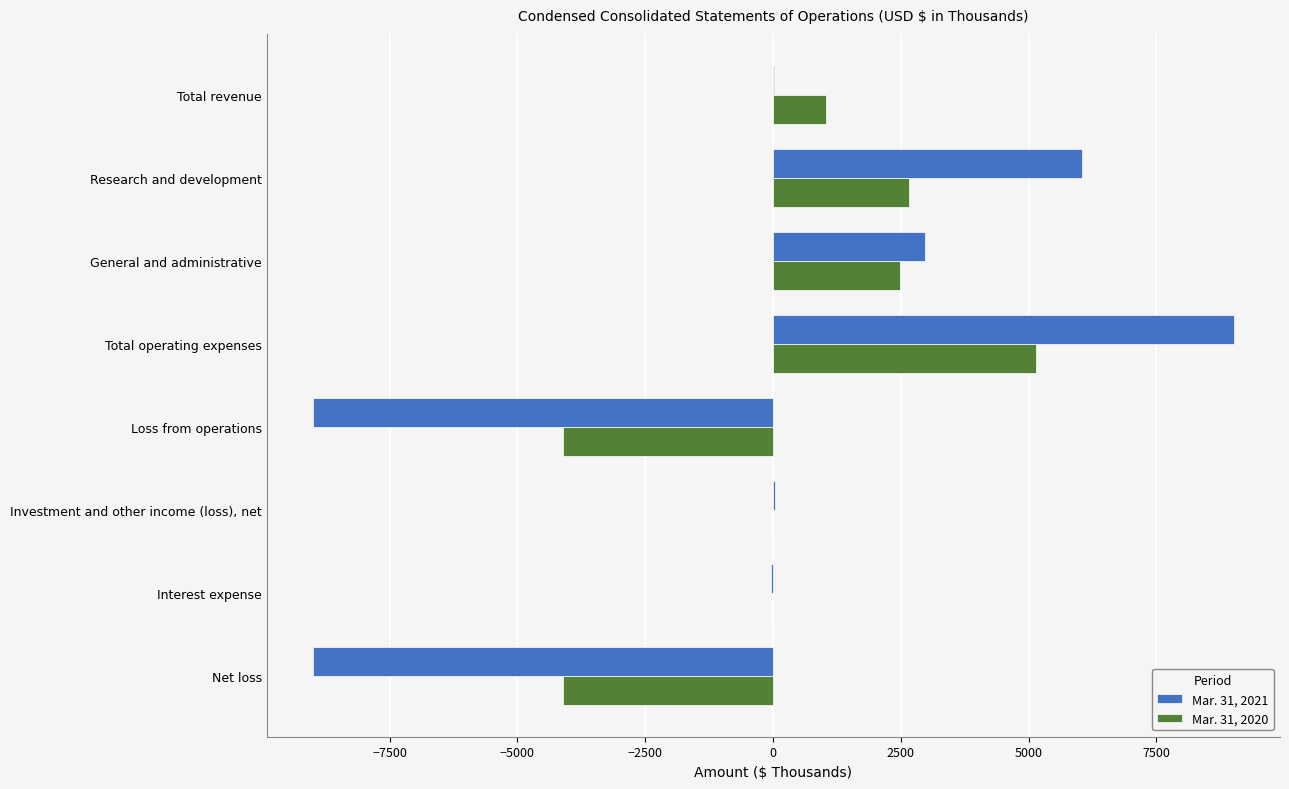

Which category has the highest value across all series?

Total operating expenses